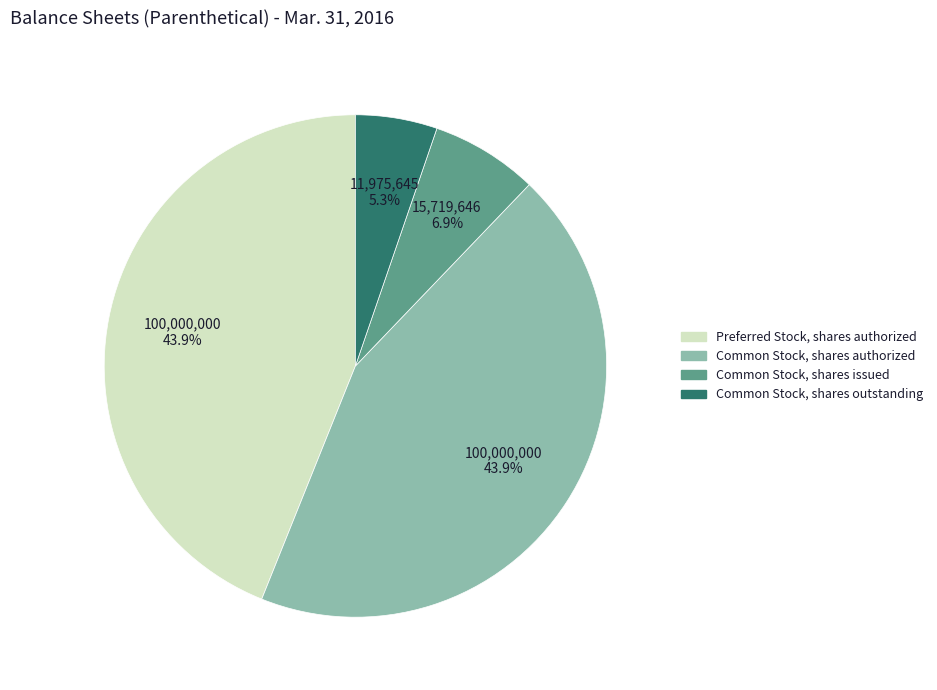

Approximately how many times larger is the value at Common Stock, shares issued compared to Common Stock, shares authorized?

0.2